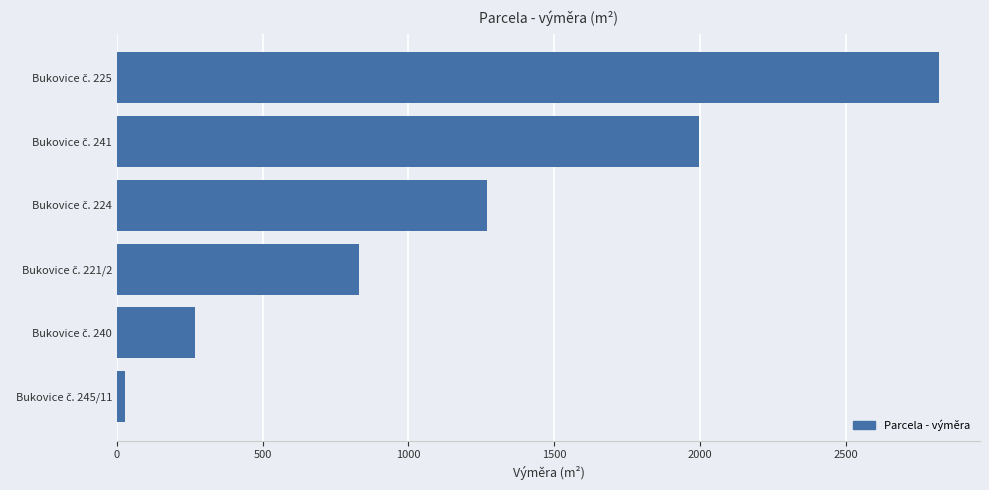

What is the difference between the maximum and second lowest values?

2553